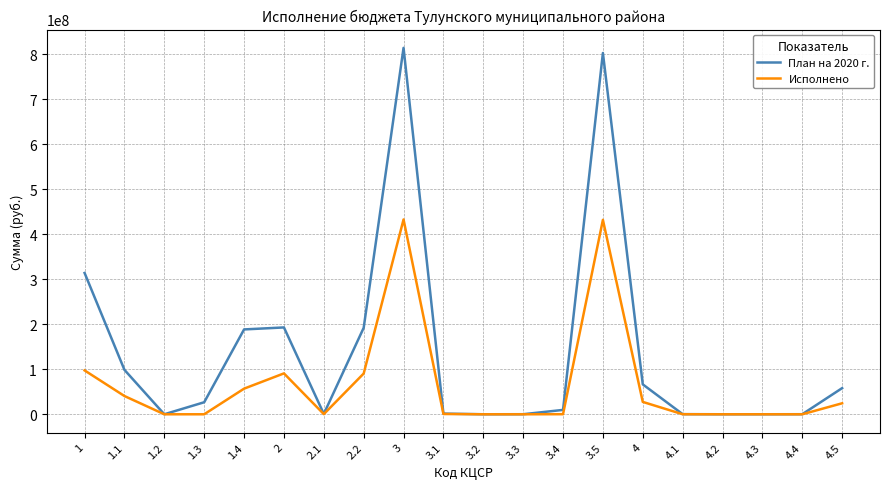

Where is the first local minimum for План на 2020 г.?

1.2